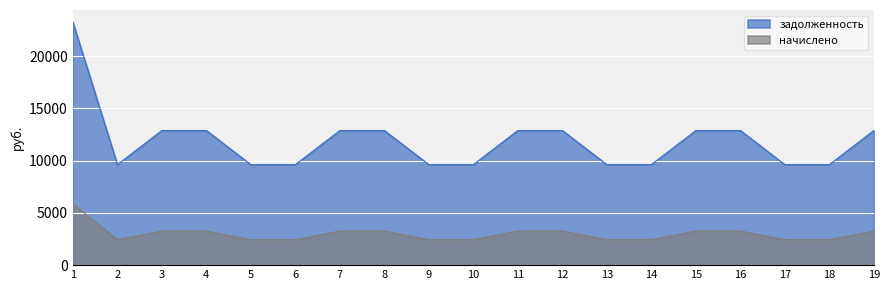

What is the difference between the highest and lowest values at 2?

7184.3